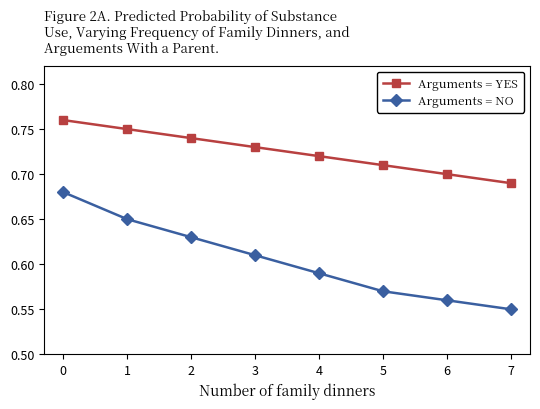

True or false: Arguments = YES and Arguments = NO intersect in this chart.

False